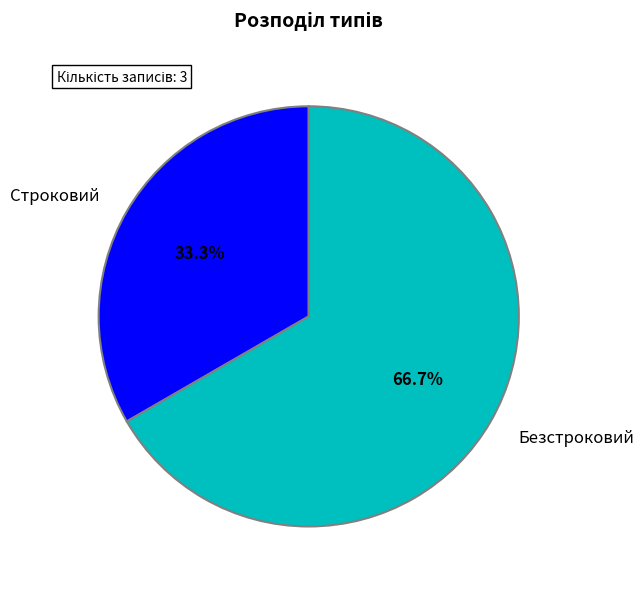

What percentage do Строковий and Безстроковий together represent?

100.0%